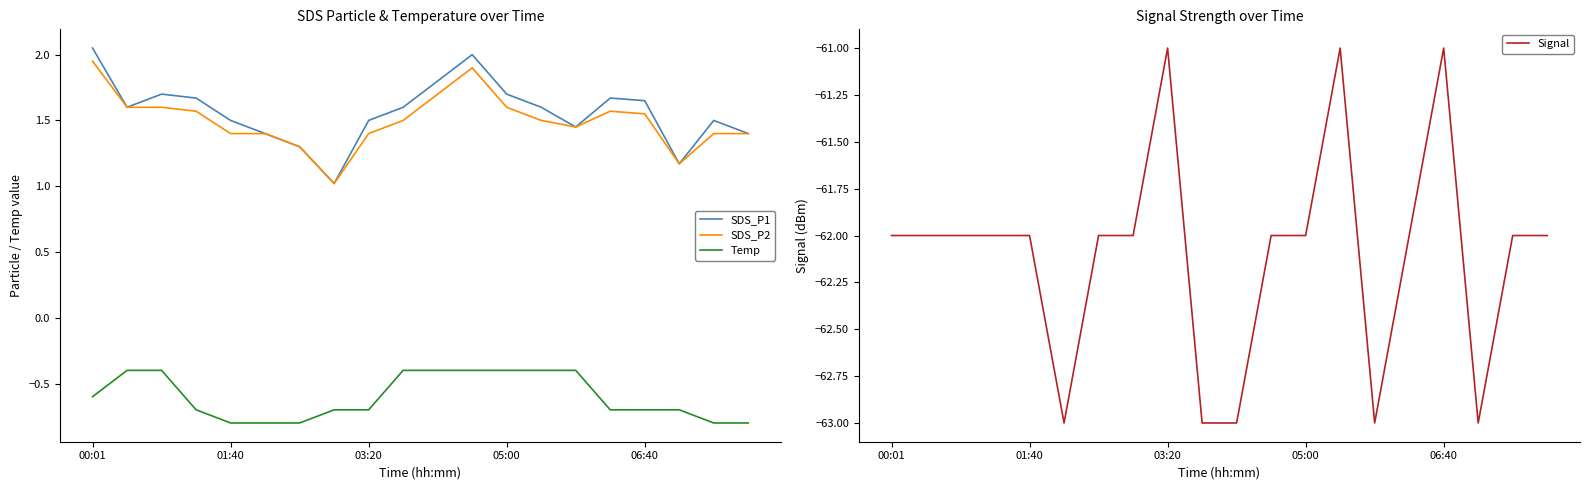

True or false: Temp and SDS_P2 cross at least once.

False